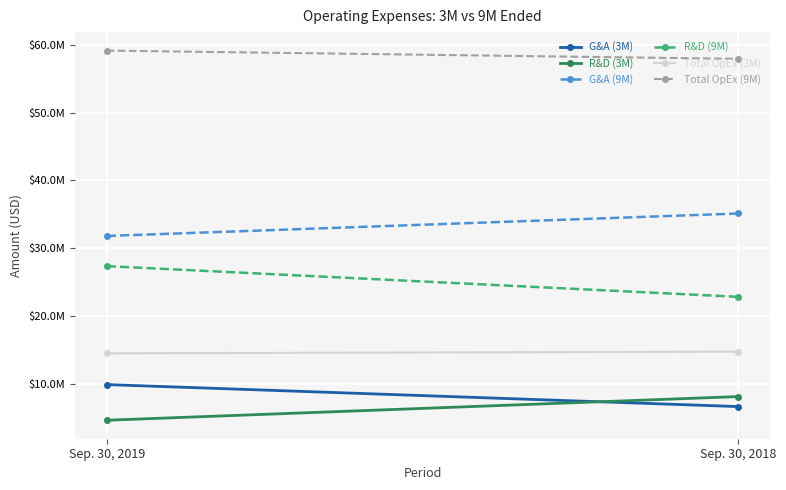

List the labels in order of Total OpEx (3M) value, smallest first.

Sep. 30, 2019, Sep. 30, 2018